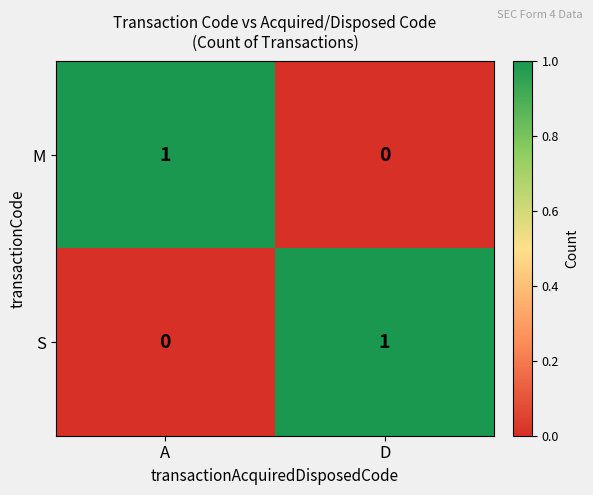

The value of S at D is 1. True or false?

True